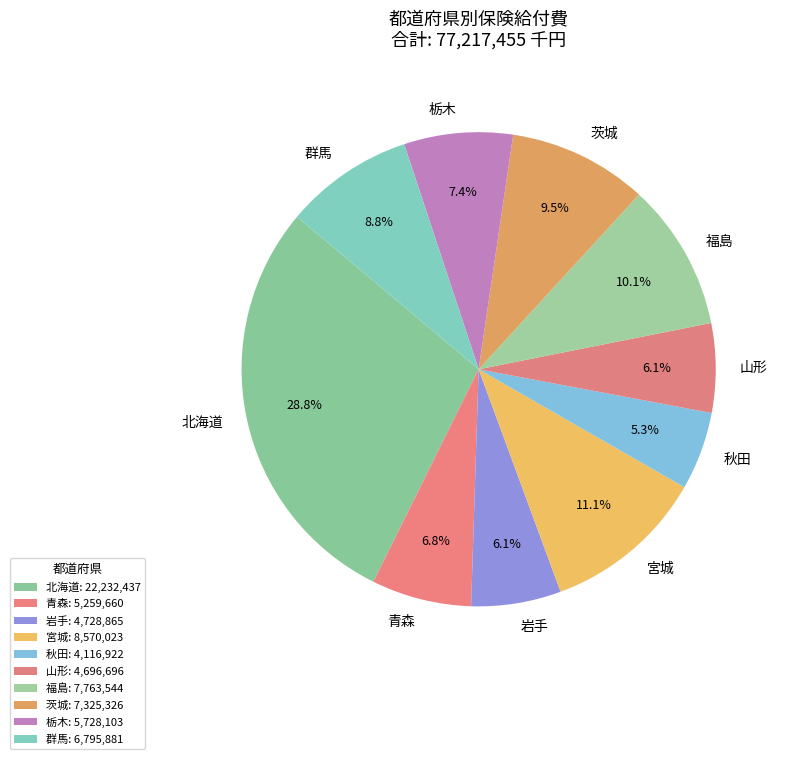

To the nearest percent, what is the difference between the 宮城 and 岩手 slice percentages?

5%